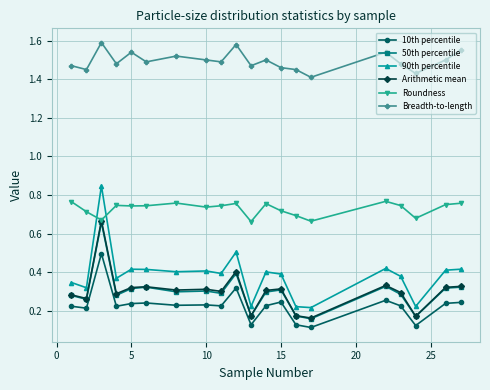

True or false: 90th percentile has more than 2 interior local peaks.

True